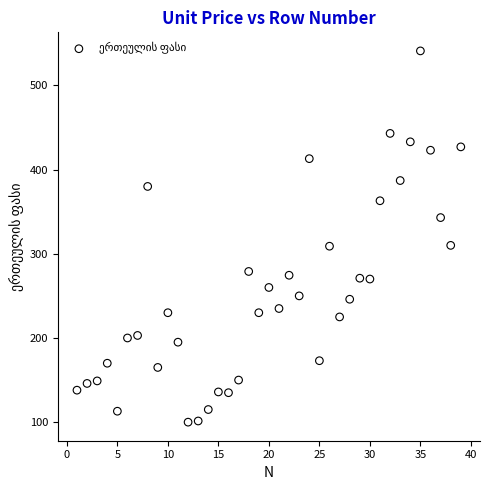

What is the range of X values (max minus min)?

38.0